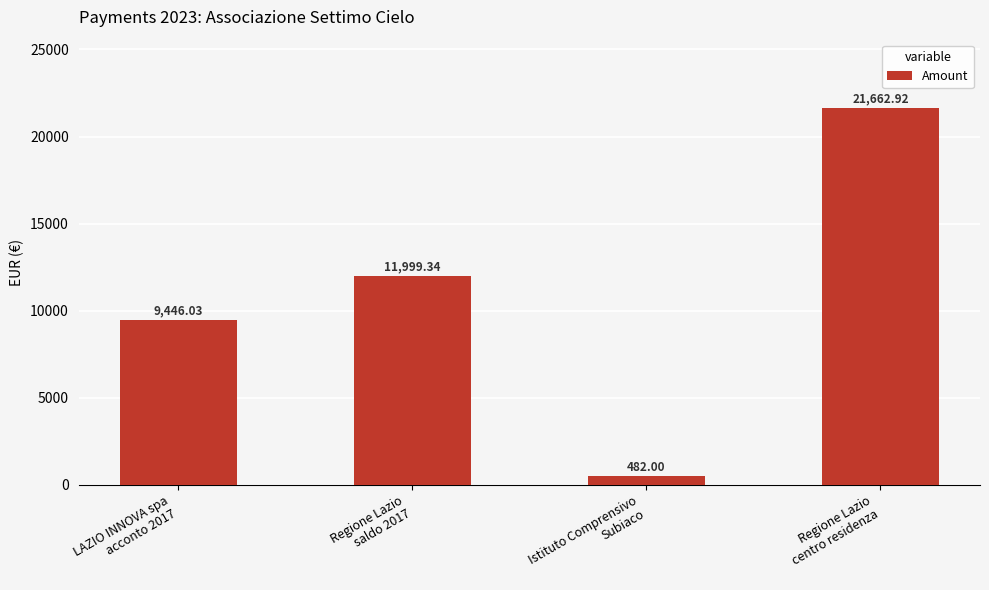

Which has a higher value, Regione Lazio
centro residenza or LAZIO INNOVA spa
acconto 2017?

Regione Lazio
centro residenza